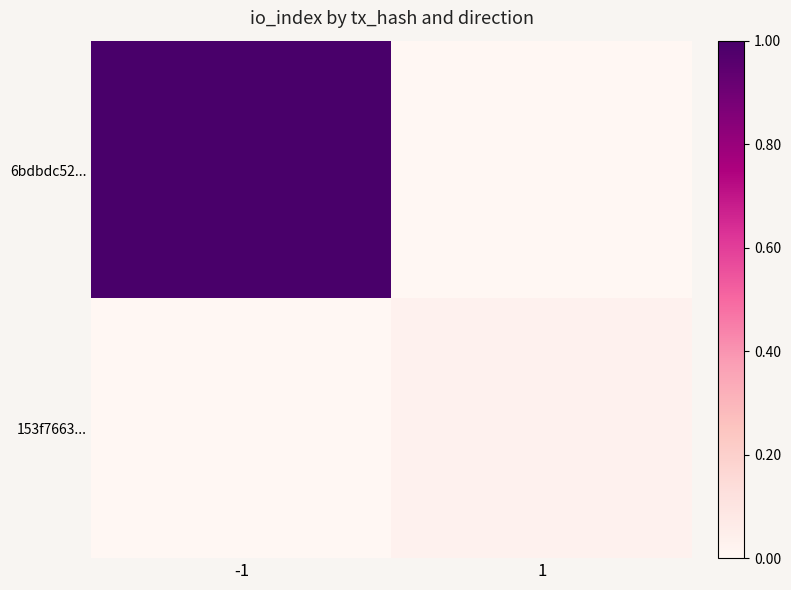

How many series are shown in this chart?

2